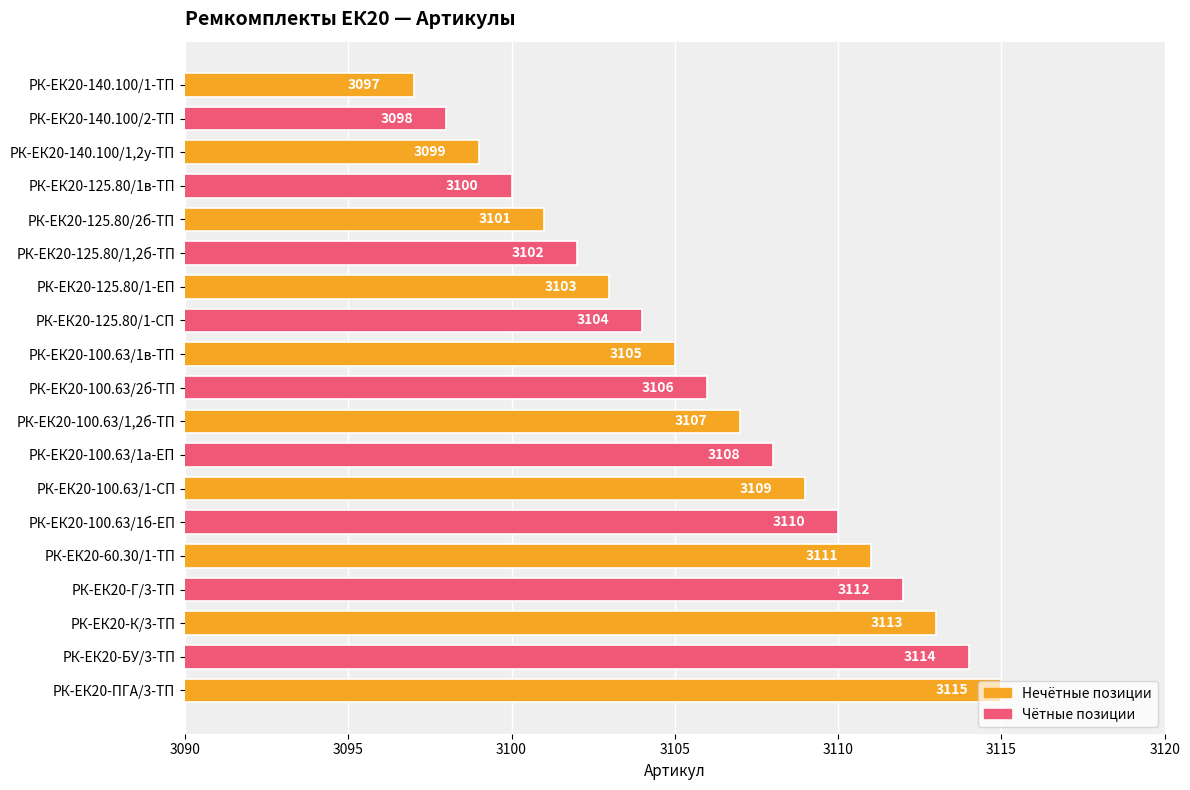

How many data points are less than 3106?

9